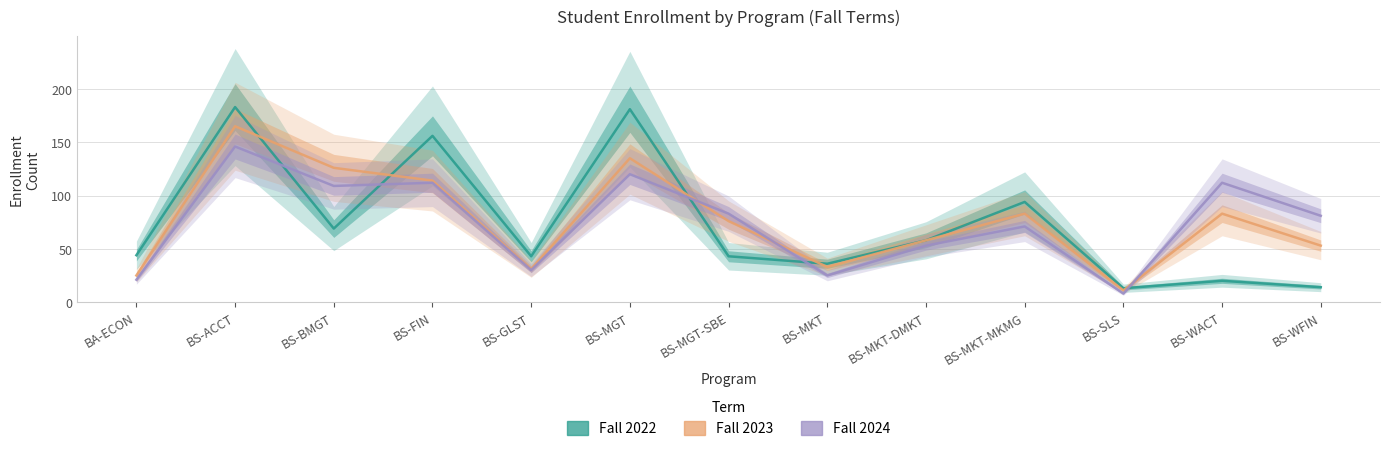

How many interior local valleys does the Fall 2022 series have?

4